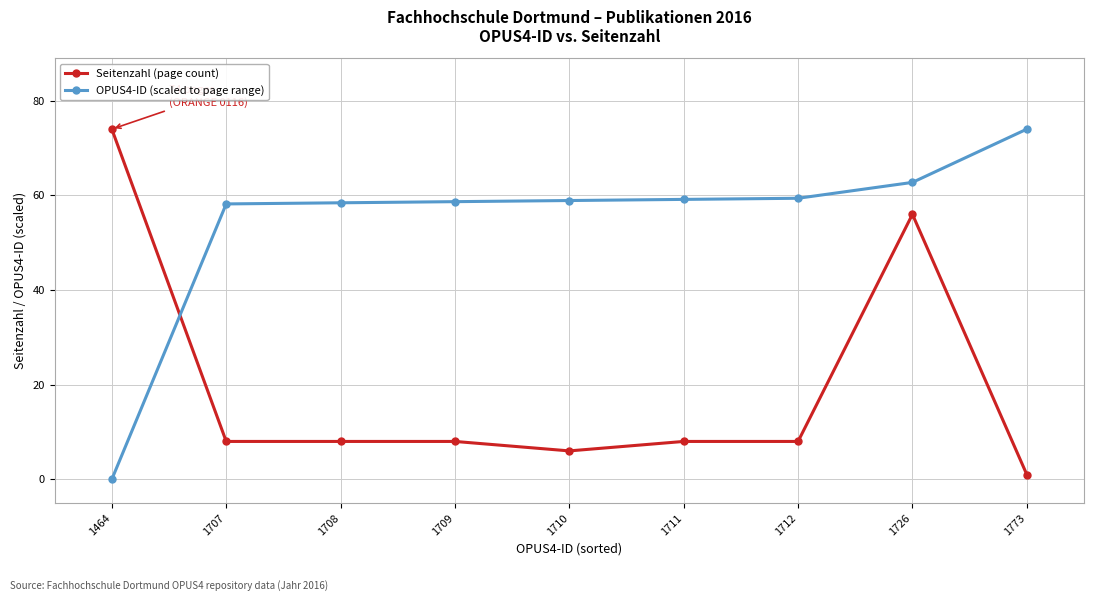

How many categories are shown in the chart?

9